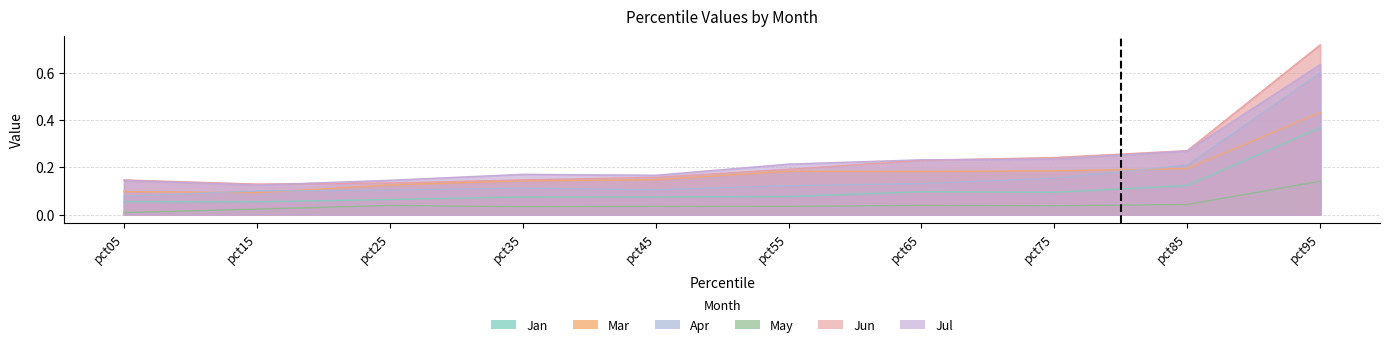

What is the maximum value shown in the chart?

0.7